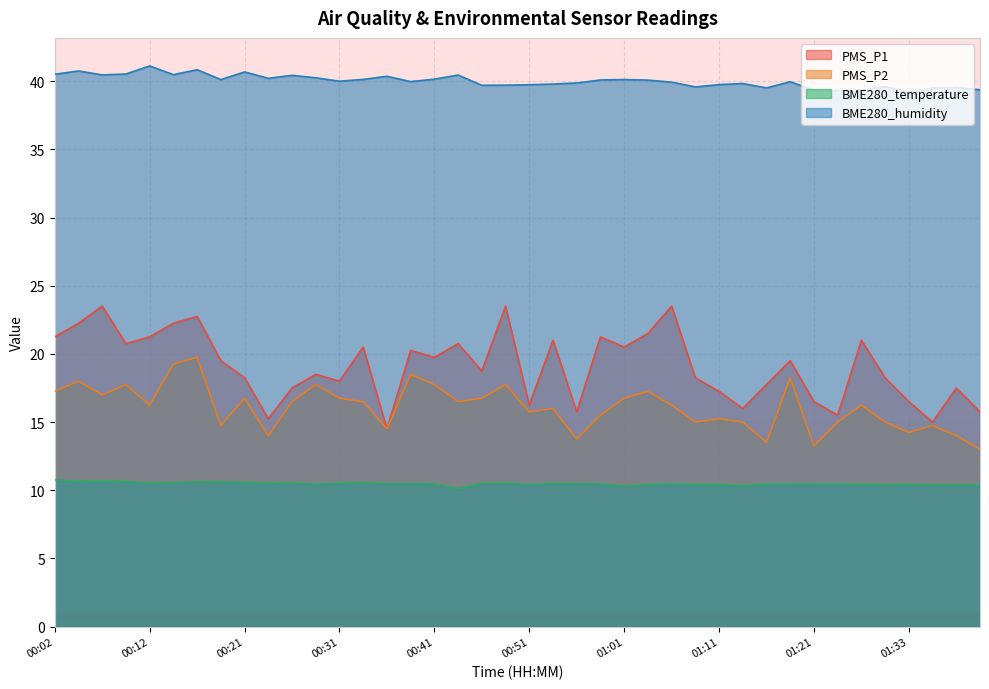

Reading right to left, transcribe all the data shown in this chart.

PMS_P1: 01:40=15.8	01:38=17.5	01:36=15.0	01:33=16.5	01:30=18.2	01:28=21.0	01:25=15.5	01:21=16.5	01:19=19.5	01:16=17.8	01:14=16.0	01:11=17.2	01:09=18.2	01:06=23.5	01:03=21.5	01:01=20.5	00:58=21.2	00:56=15.8	00:53=21.0	00:51=16.2	00:48=23.5	00:46=18.8	00:43=20.8	00:41=19.8	00:38=20.2	00:36=14.5	00:34=20.5	00:31=18.0	00:29=18.5	00:26=17.5	00:24=15.2	00:21=18.2	00:19=19.5	00:17=22.8	00:14=22.2	00:12=21.2	00:09=20.8	00:07=23.5	00:04=22.2	00:02=21.2
PMS_P2: 01:40=13.0	01:38=14.0	01:36=14.8	01:33=14.2	01:30=15.0	01:28=16.2	01:25=15.0	01:21=13.2	01:19=18.2	01:16=13.5	01:14=15.0	01:11=15.2	01:09=15.0	01:06=16.2	01:03=17.2	01:01=16.8	00:58=15.5	00:56=13.8	00:53=16.0	00:51=15.8	00:48=17.8	00:46=16.8	00:43=16.5	00:41=17.8	00:38=18.5	00:36=14.5	00:34=16.5	00:31=16.8	00:29=17.8	00:26=16.5	00:24=14.0	00:21=16.8	00:19=14.8	00:17=19.8	00:14=19.2	00:12=16.2	00:09=17.8	00:07=17.0	00:04=18.0	00:02=17.2
BME280_temperature: 01:40=10.4	01:38=10.4	01:36=10.4	01:33=10.4	01:30=10.4	01:28=10.4	01:25=10.5	01:21=10.4	01:19=10.4	01:16=10.5	01:14=10.3	01:11=10.4	01:09=10.4	01:06=10.5	01:03=10.4	01:01=10.3	00:58=10.5	00:56=10.5	00:53=10.5	00:51=10.4	00:48=10.5	00:46=10.5	00:43=10.1	00:41=10.5	00:38=10.5	00:36=10.5	00:34=10.6	00:31=10.5	00:29=10.4	00:26=10.5	00:24=10.5	00:21=10.6	00:19=10.6	00:17=10.6	00:14=10.6	00:12=10.5	00:09=10.7	00:07=10.7	00:04=10.7	00:02=10.8
BME280_humidity: 01:40=39.4	01:38=39.5	01:36=39.5	01:33=39.2	01:30=39.6	01:28=39.3	01:25=39.3	01:21=39.3	01:19=40.0	01:16=39.5	01:14=39.8	01:11=39.8	01:09=39.6	01:06=39.9	01:03=40.1	01:01=40.1	00:58=40.1	00:56=39.9	00:53=39.8	00:51=39.7	00:48=39.7	00:46=39.7	00:43=40.5	00:41=40.1	00:38=40.0	00:36=40.4	00:34=40.1	00:31=40.0	00:29=40.2	00:26=40.4	00:24=40.2	00:21=40.7	00:19=40.1	00:17=40.8	00:14=40.5	00:12=41.1	00:09=40.5	00:07=40.5	00:04=40.8	00:02=40.5